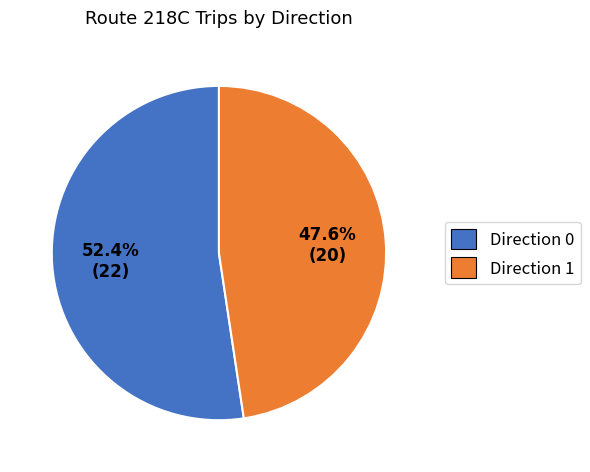

To the nearest percent, what is the difference between the Direction 1 and Direction 0 slice percentages?

5%